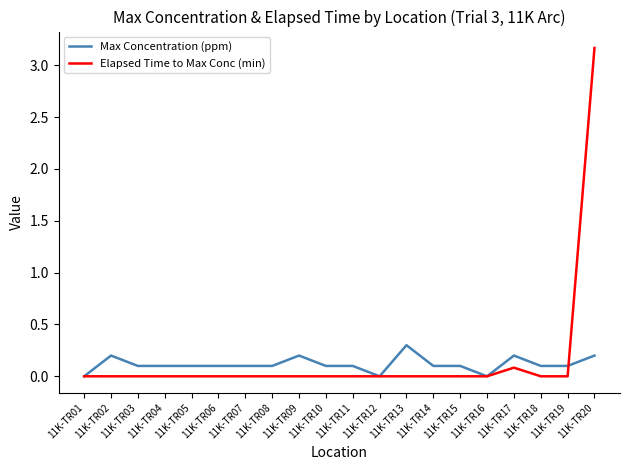

The value of Max Concentration (ppm) at 11K-TR12 is 0.2. True or false?

False